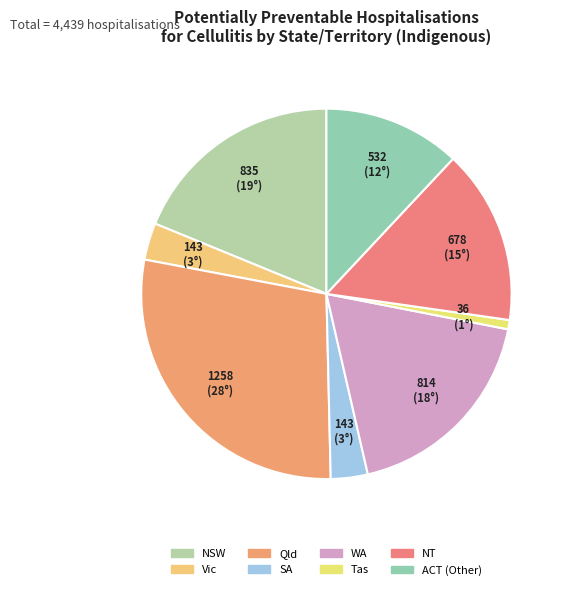

Which category has the biggest portion of the pie?

Qld